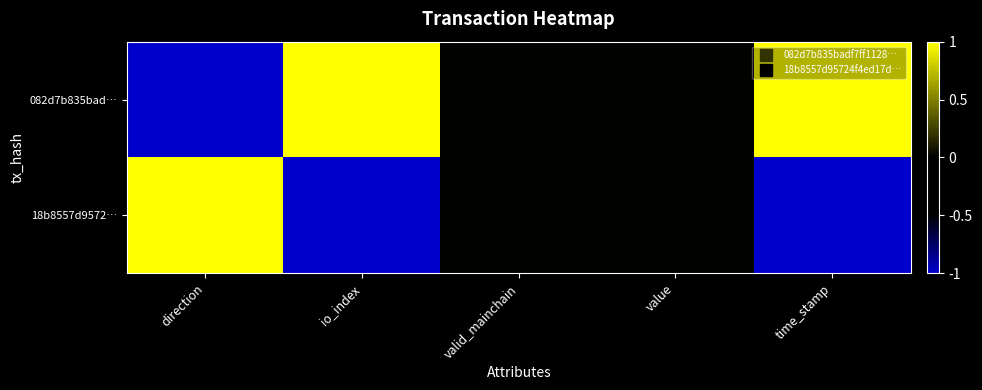

How many categories are shown in the chart?

5